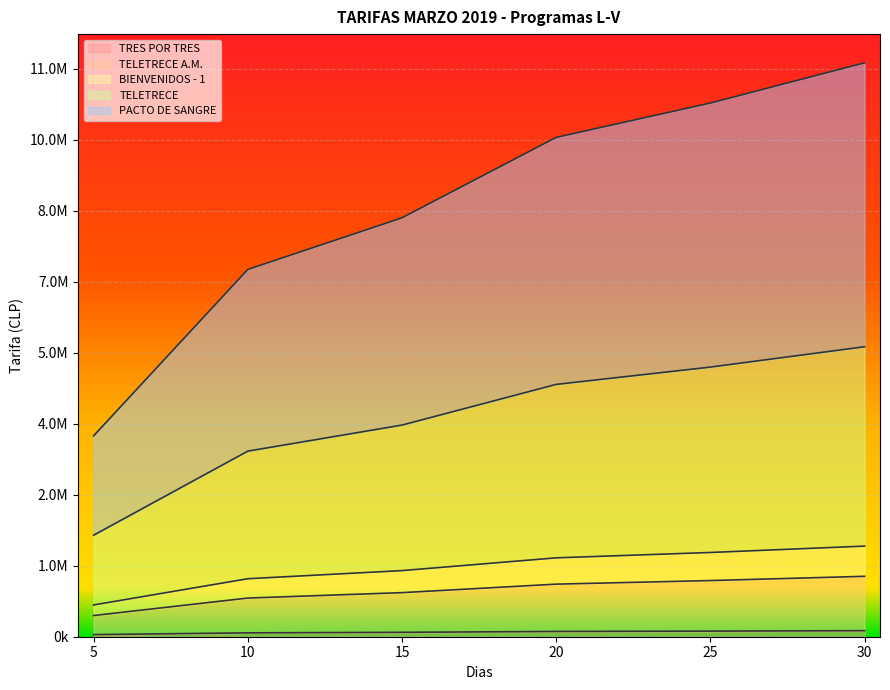

True or false: TELETRECE A.M. and PACTO DE SANGRE intersect in this chart.

False